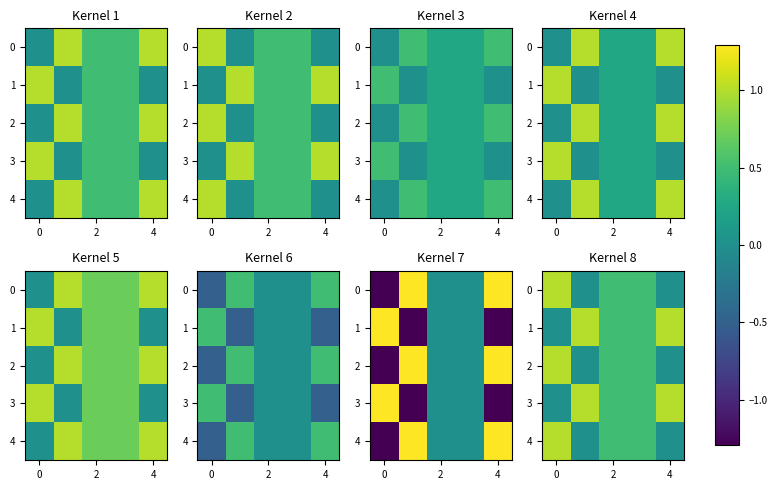

How many positive values does the 1 series have?

4